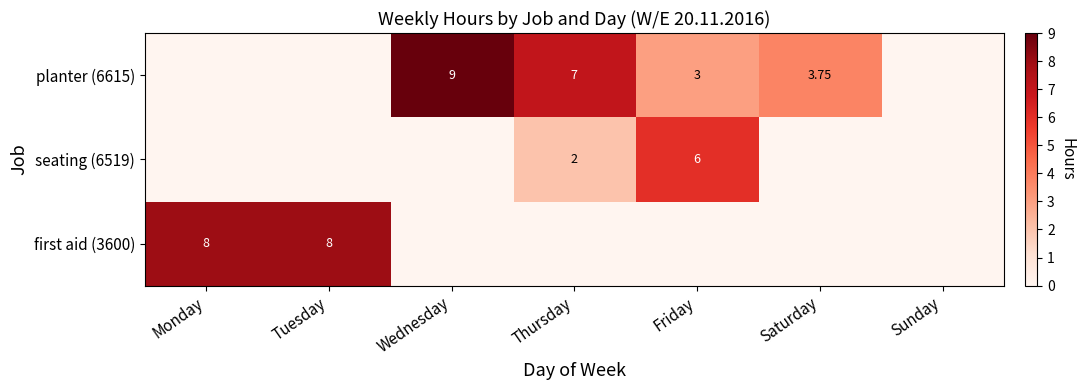

Where is planter (6615) nearest to the value 4?

Saturday